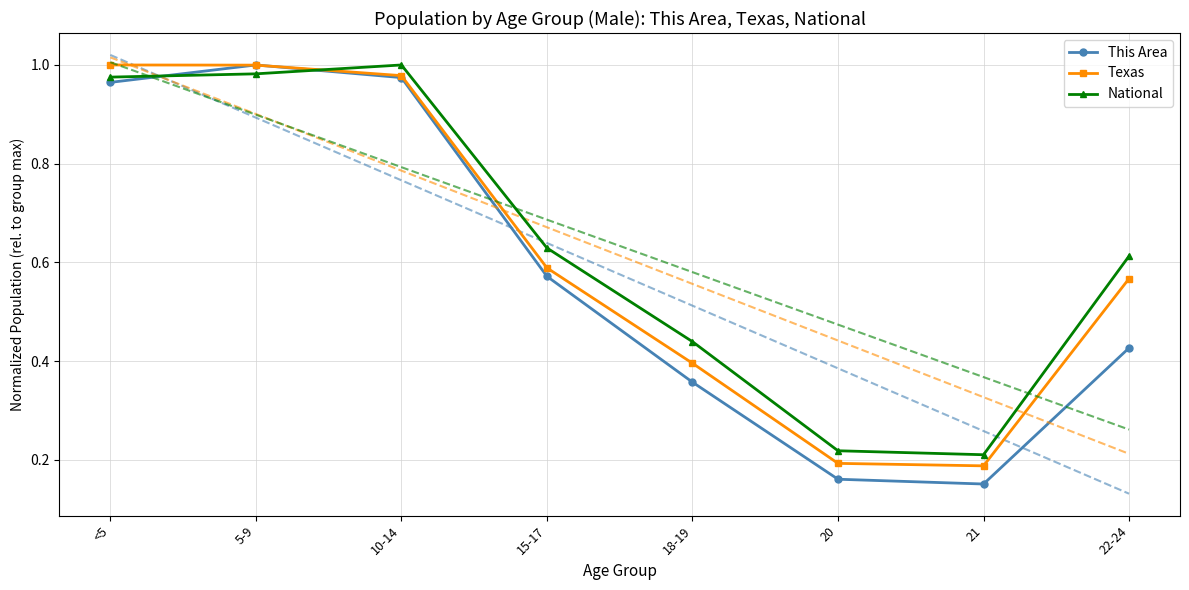

Is the value of Texas at 22-24 greater than the value of National at 21?

Yes